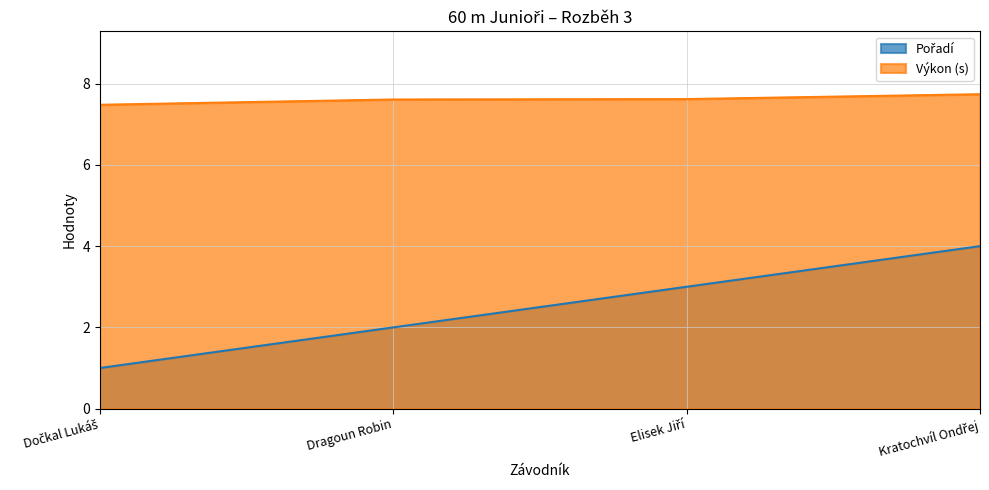

List the series in order of their peak value, lowest first.

Pořadí, Výkon